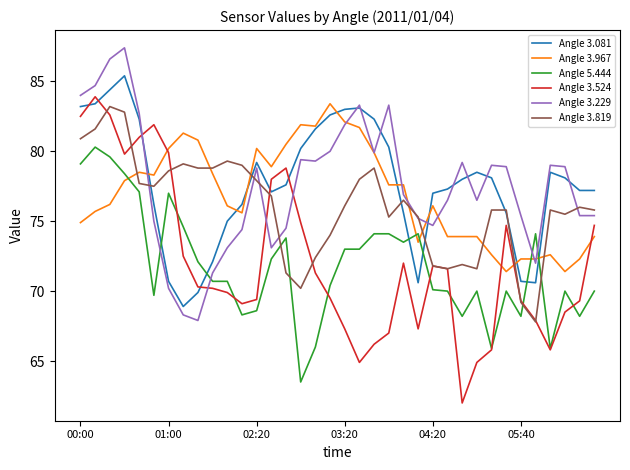

What is the maximum value shown in the chart?

87.4